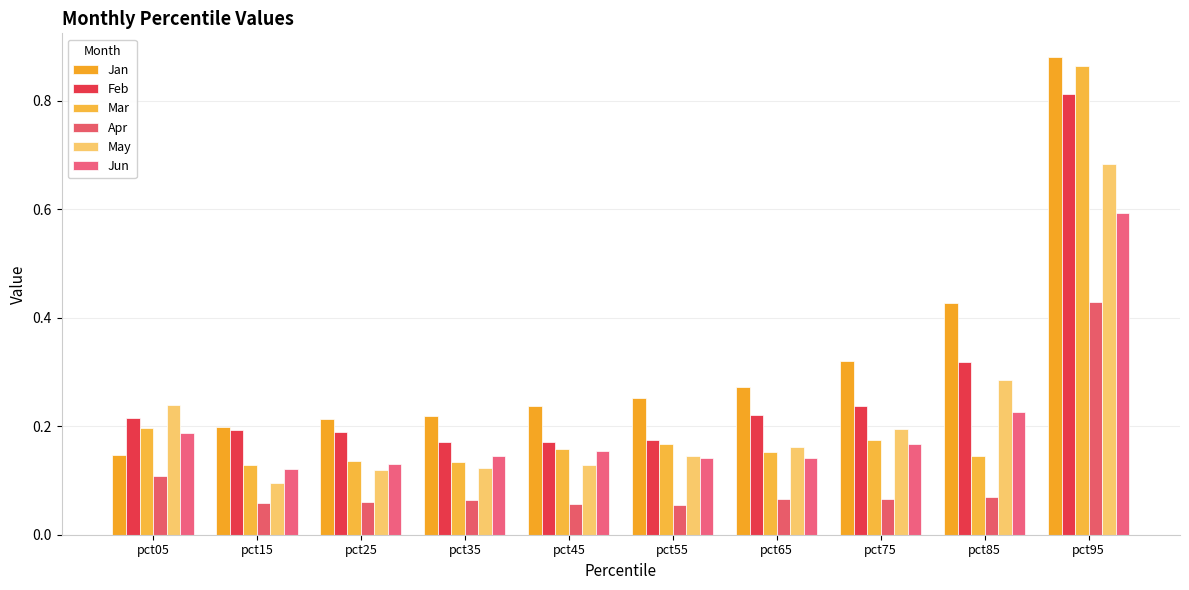

What are all the series names shown in the legend?

Jan, Feb, Mar, Apr, May, Jun